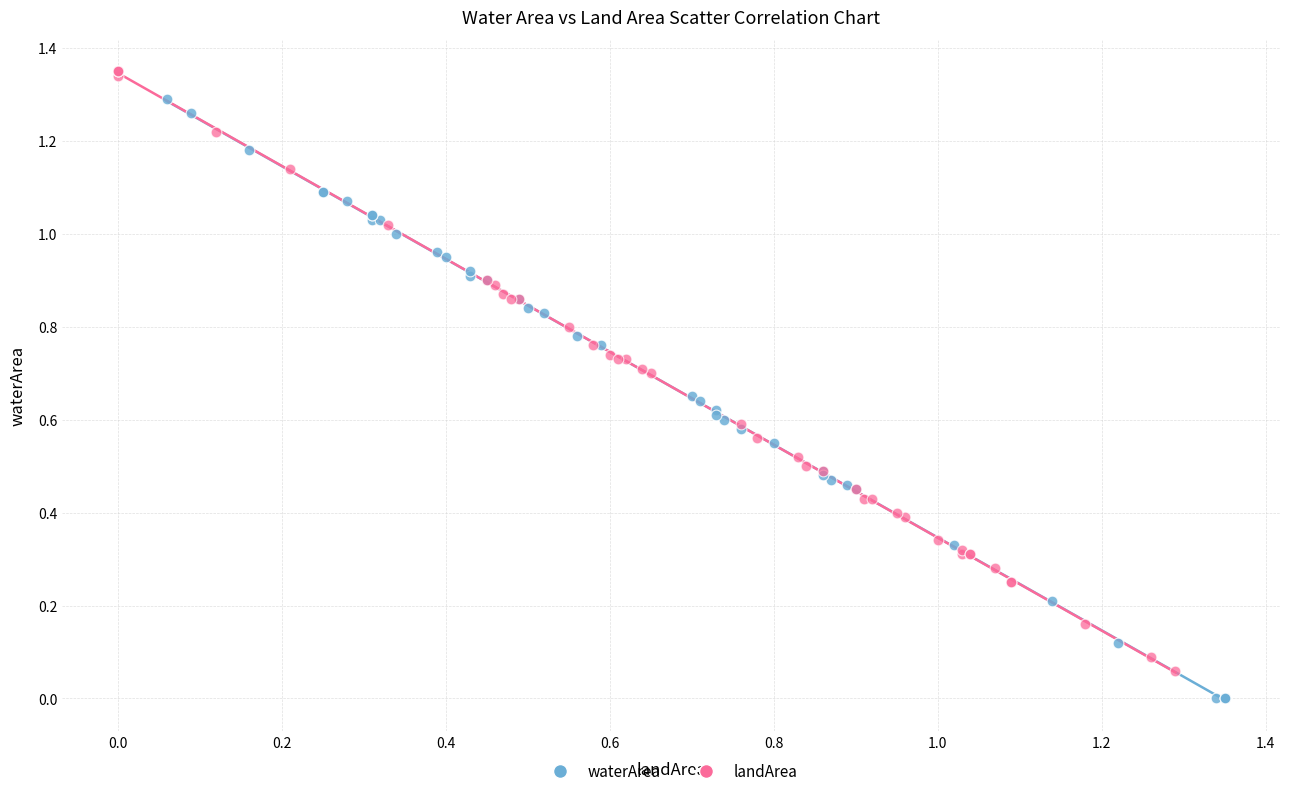

Which series contains the highest Y value?

landArea